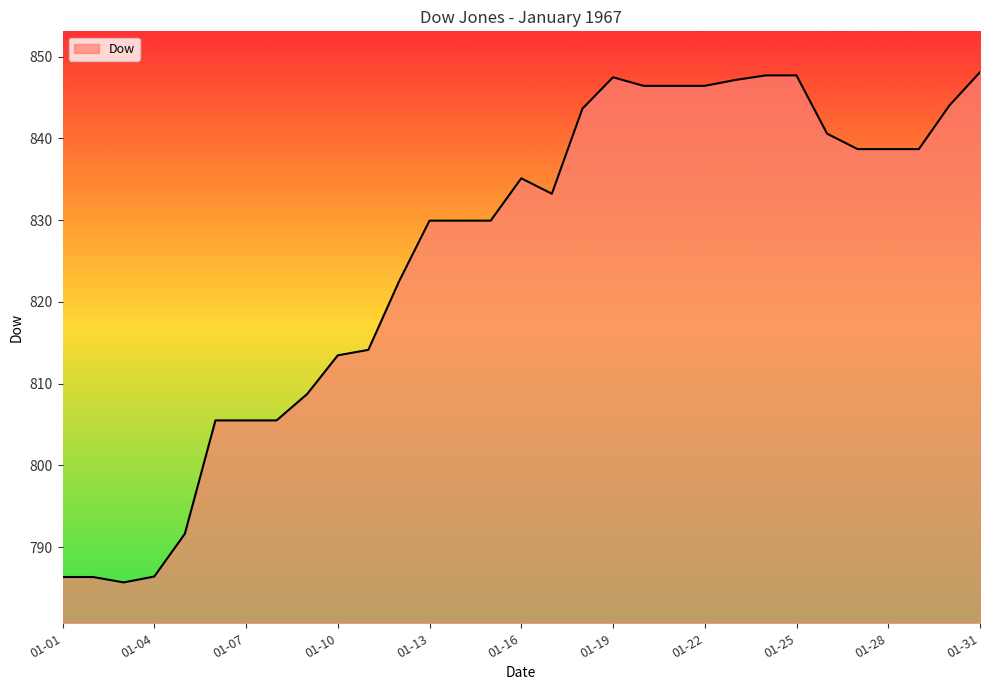

What is the smallest value displayed?

785.7